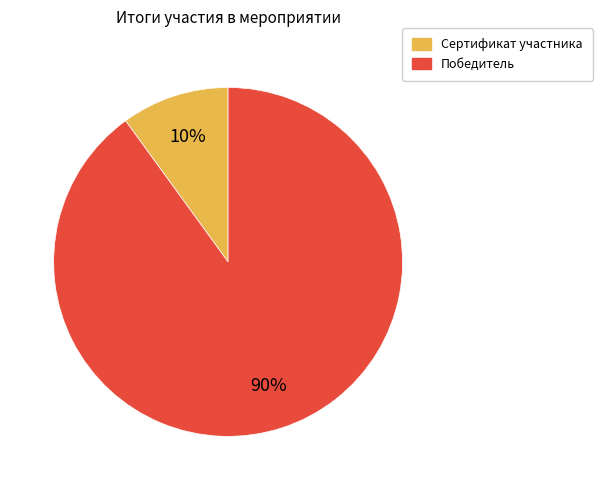

To the nearest percent, what is the difference between the largest and smallest slice percentages?

80%